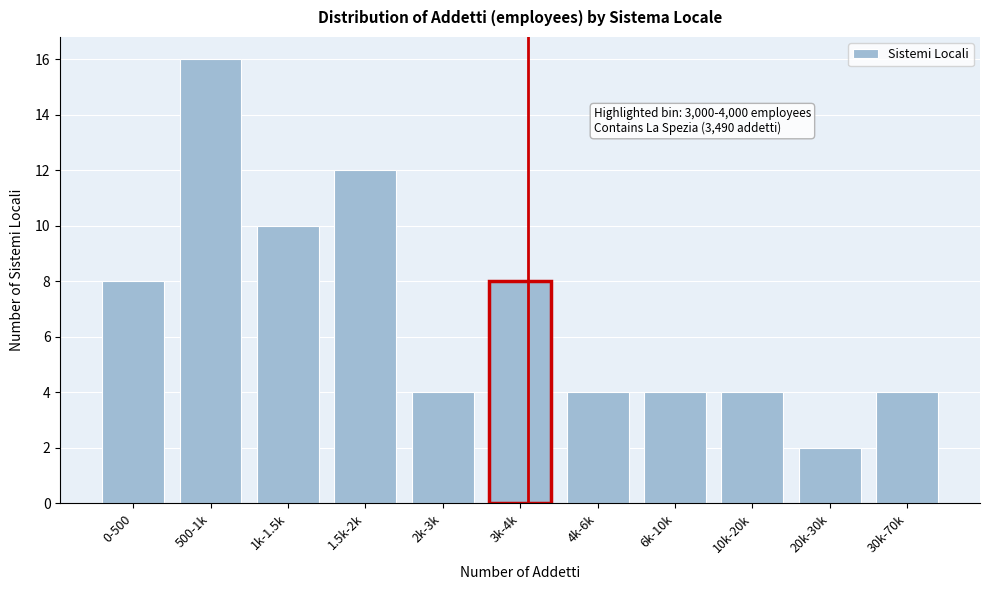

Reading left to right, list all the values displayed in this chart.

8	16	10	12	4	8	4	4	4	2	4